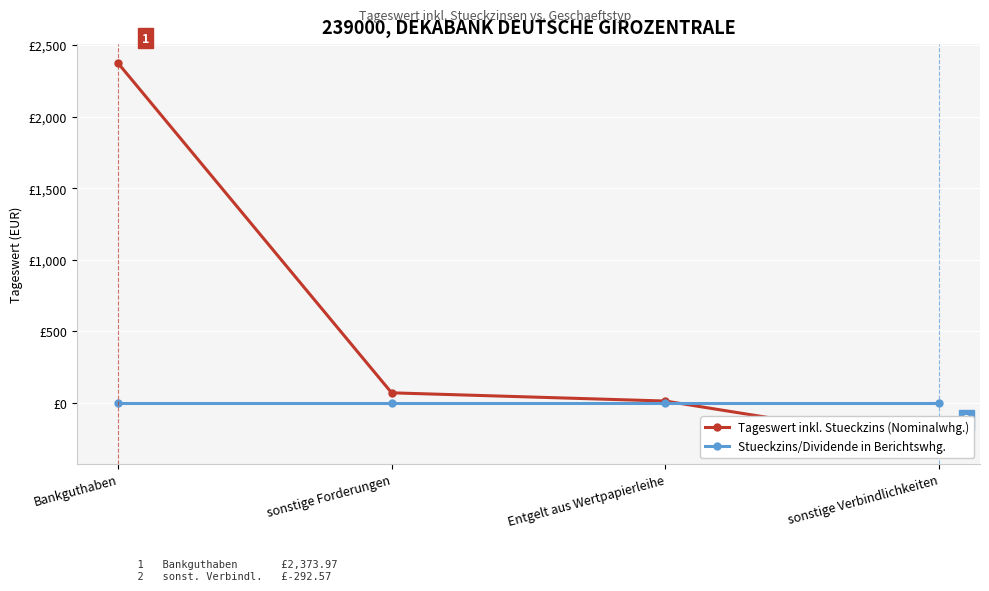

Which series has the largest total across all categories?

Tageswert inkl. Stueckzins (Nominalwhg.)